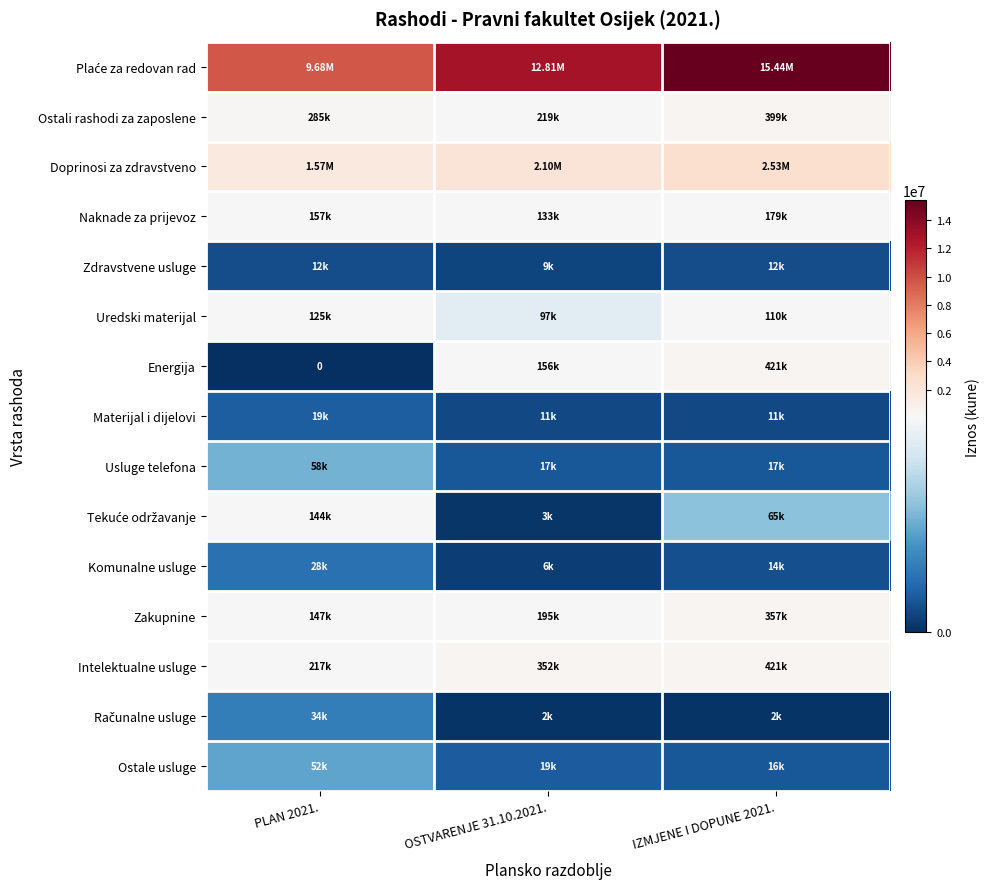

At which category is the sum across all series the highest?

IZMJENE I DOPUNE 2021.